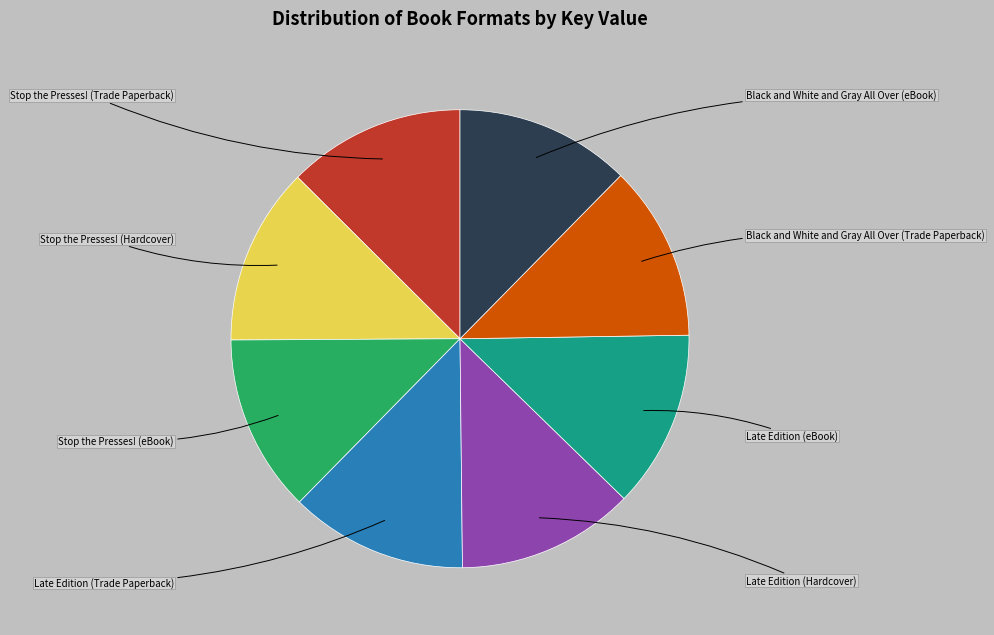

The Late Edition (eBook) slice represents 1% of the pie. True or false?

False